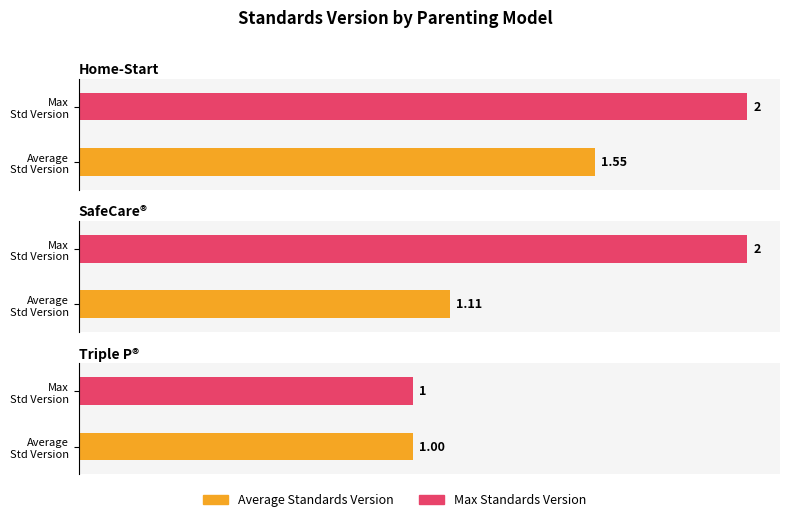

Which category has the highest value across all series?

Home-Start